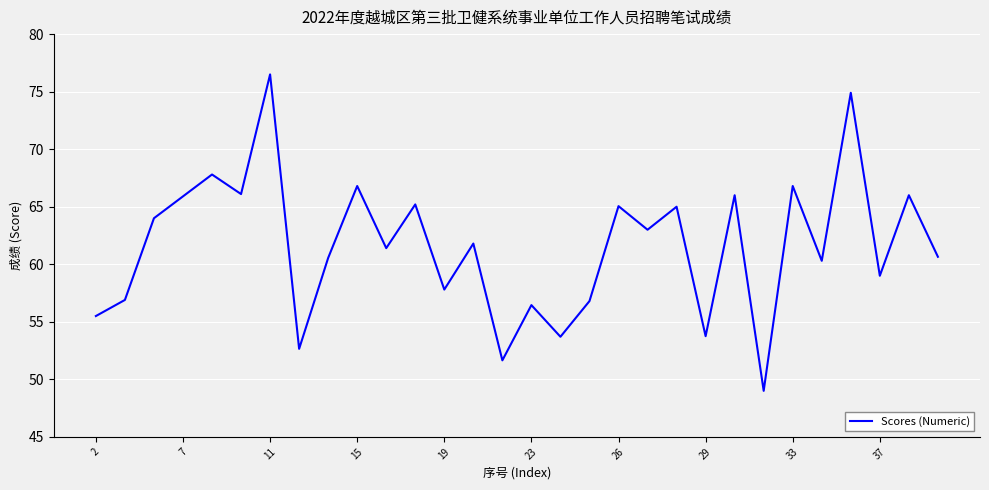

What is the difference between the maximum and minimum values?

27.5